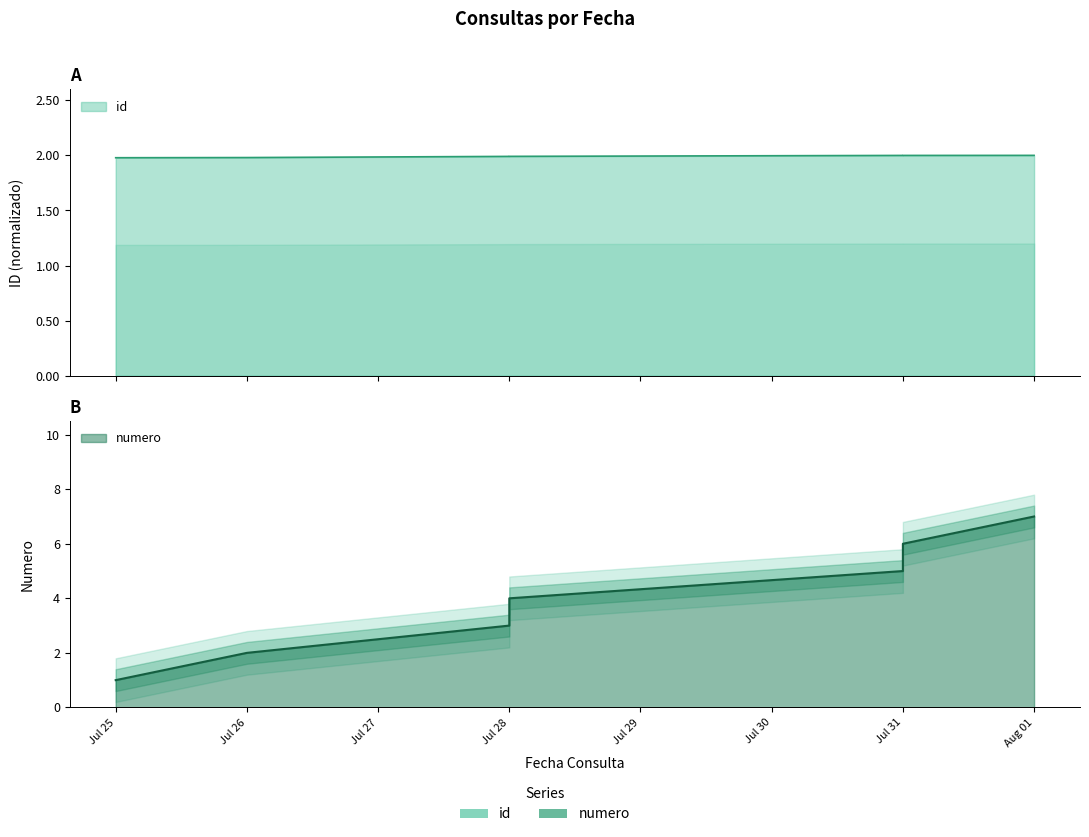

True or false: id and numero cross at least once.

True